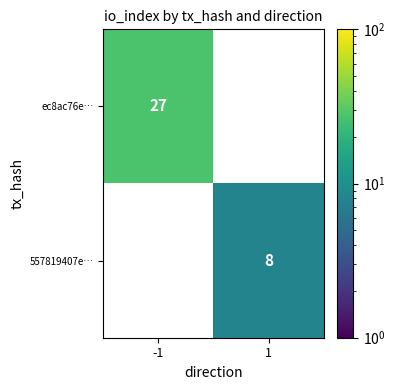

The ec8ac76e… series shows 12 at -1. True or false?

False